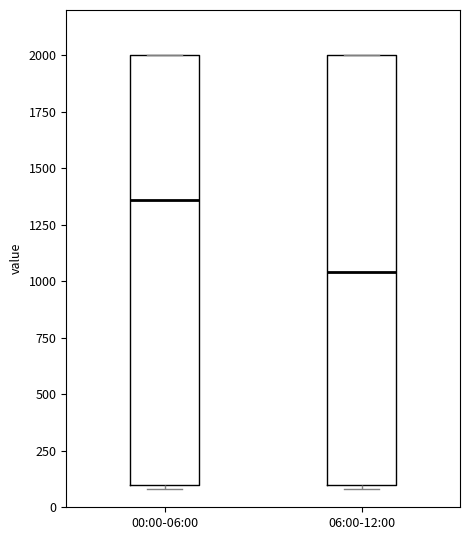

Reading left to right, read every box against the y-axis: the position of its median line, the range the box covers, and the ends of its whiskers. The values are not printed on the chart, so give them approximately, as read against the axis.

00:00-06:00: median 1350, box 100 to 2000, whiskers 100 (just below the box's lower edge) to 2000
06:00-12:00: median 1050, box 100 to 2000, whiskers 100 to 2000